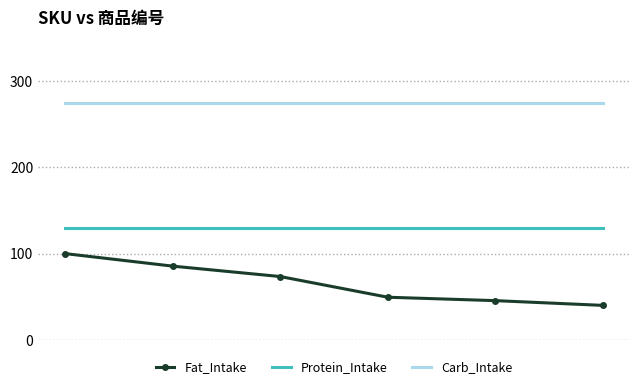

Which series has the widest spread of values?

Fat_Intake